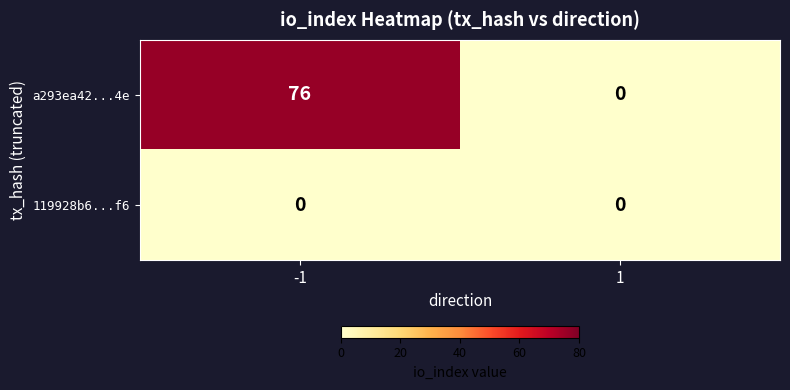

What is the total value across all series at -1?

76